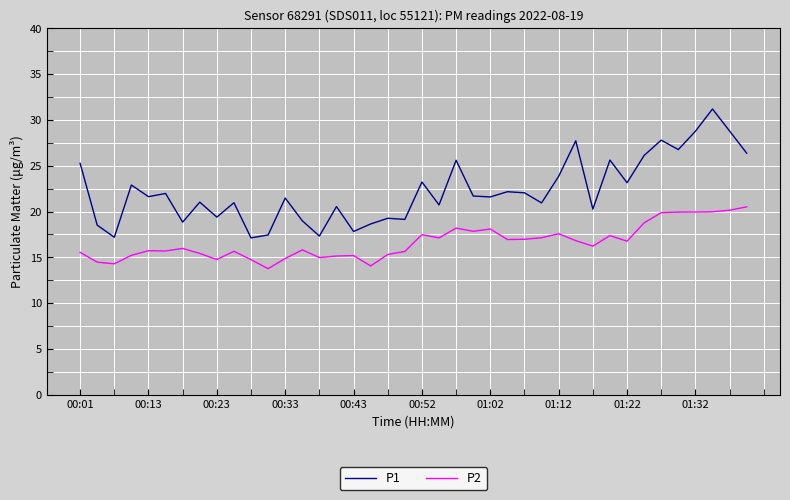

Which series has the largest total across all categories?

P1